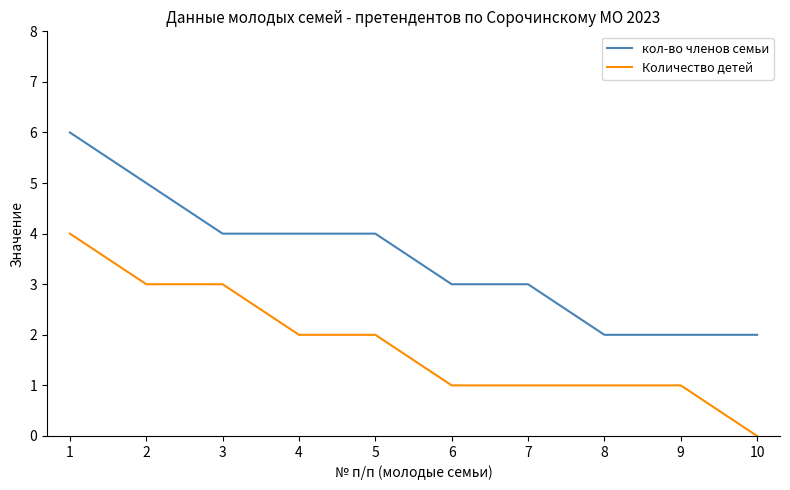

Which category has the lowest value across all series?

10